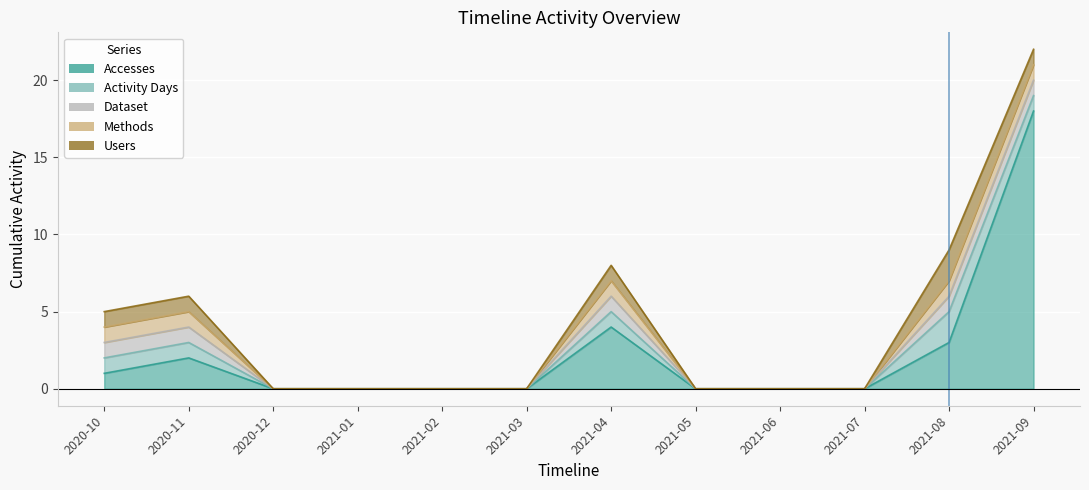

The Accesses series shows -7 at 2021-06. True or false?

False